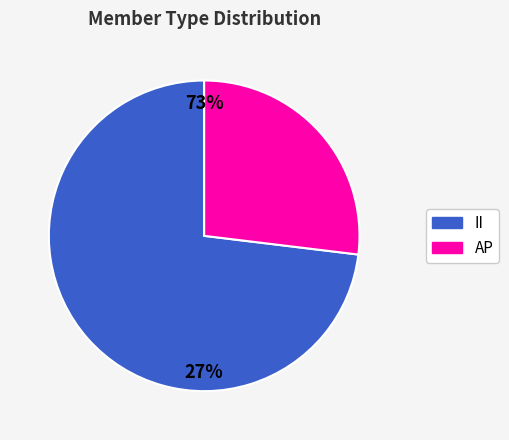

Is there a majority slice in this chart?

Yes